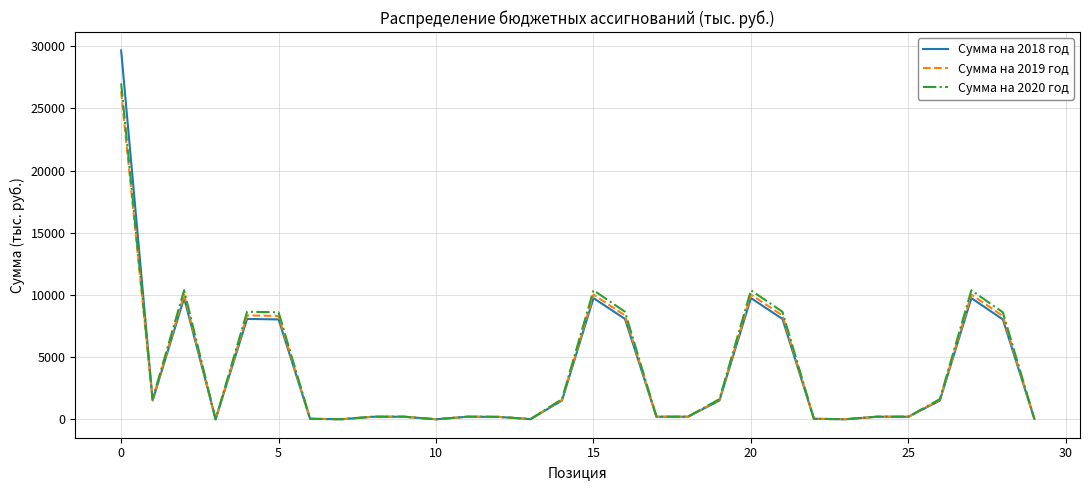

What is the maximum value for Сумма на 2019 год?

26364.0